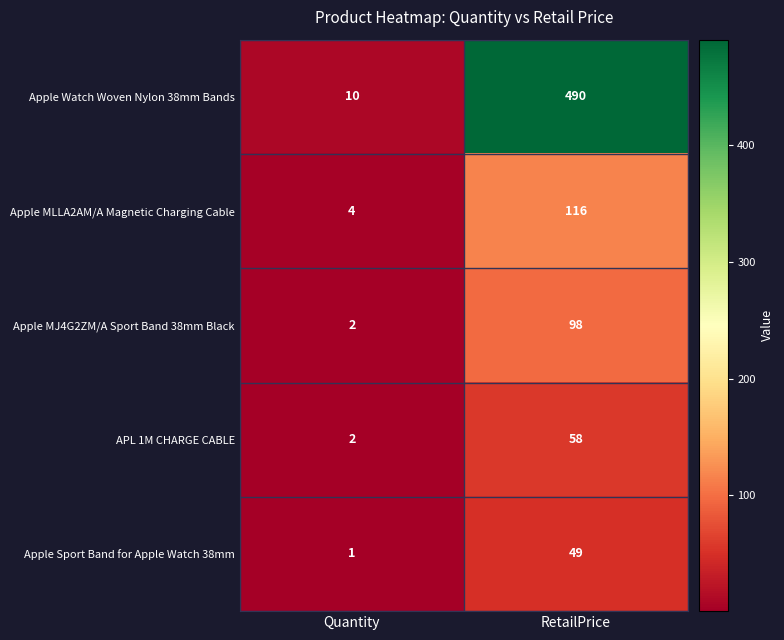

What is the total value across all series at Quantity?

19